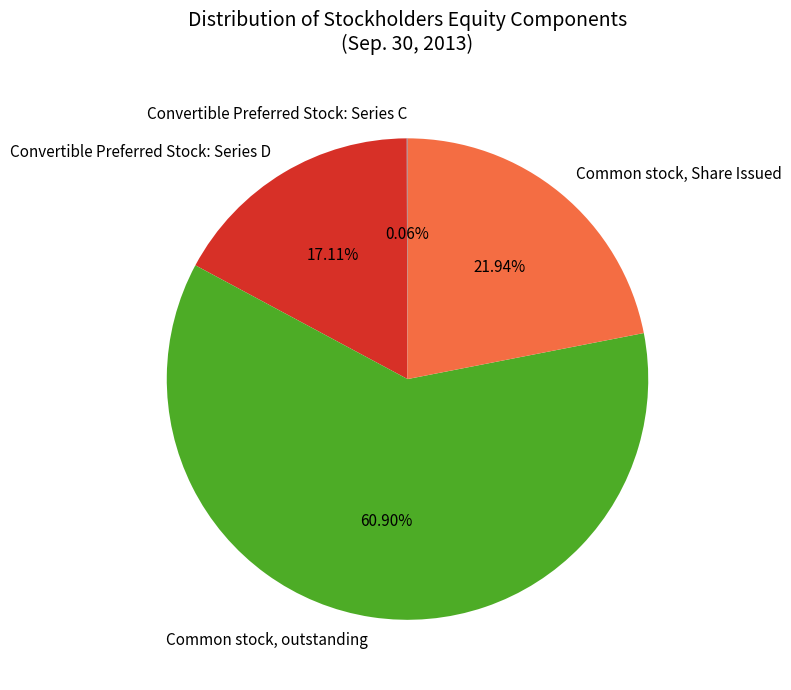

The Common stock, Share Issued slice represents 29% of the pie. True or false?

False